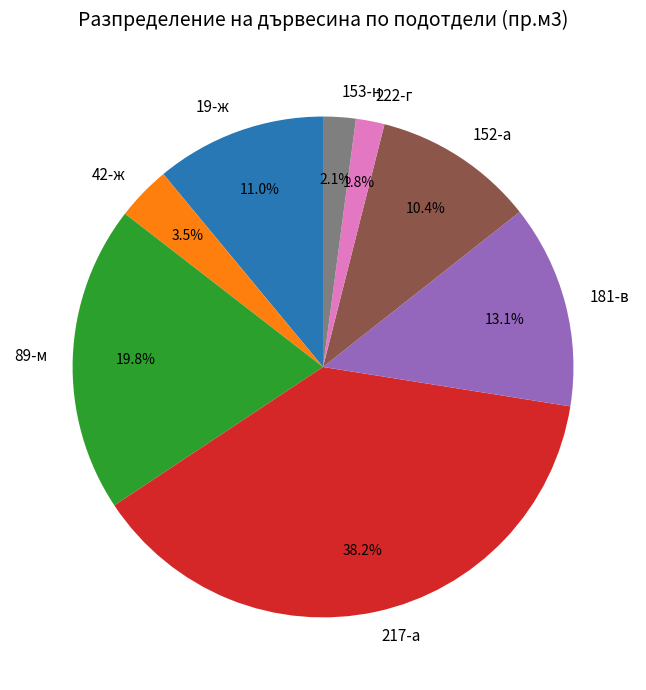

Which has a higher value, 19-ж or 89-м?

89-м